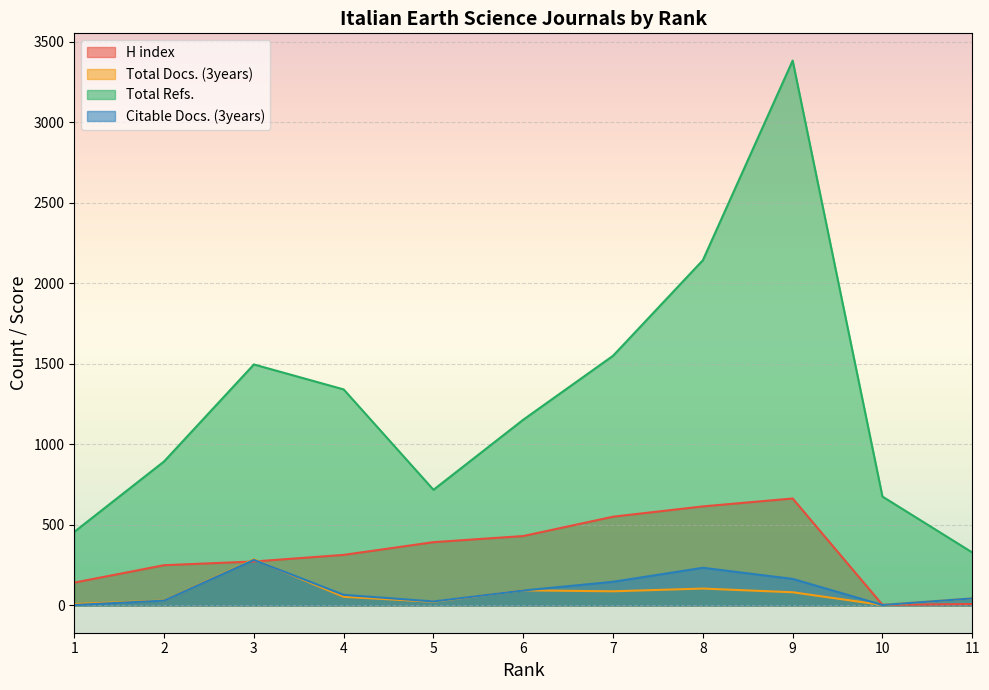

The Total Refs. series shows 5335 at 9. True or false?

False